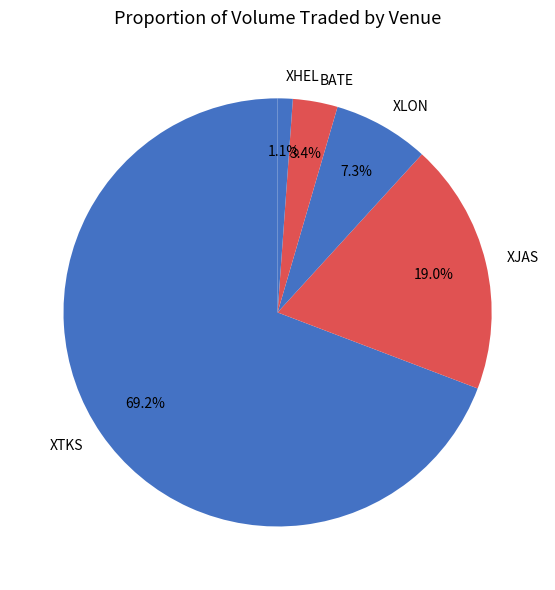

Rank the categories by value from highest to lowest.

XTKS, XJAS, XLON, BATE, XHEL